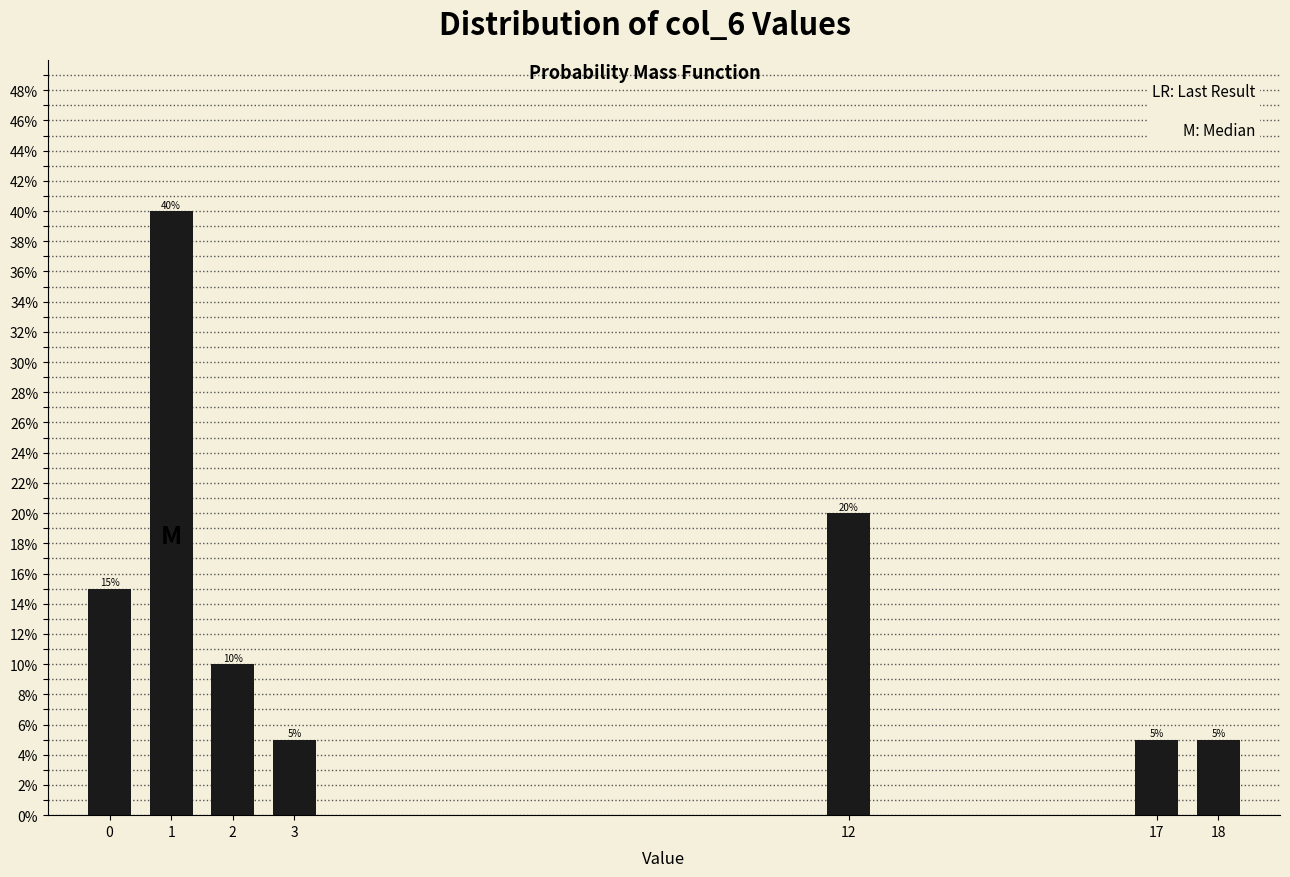

Reading right to left, transcribe all the data shown in this chart.

5	5	20	5	10	40	15